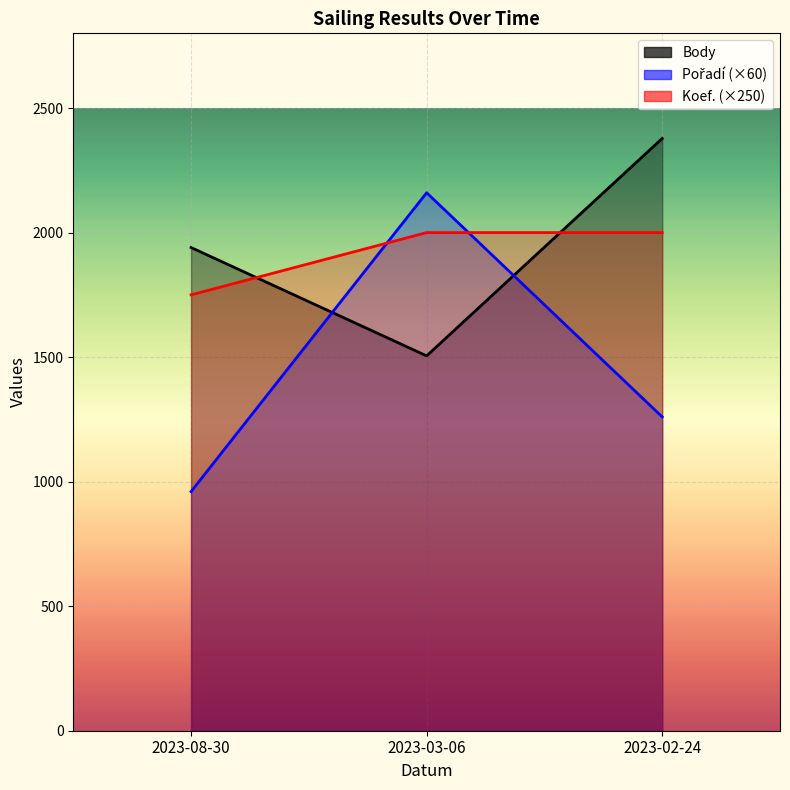

Count the number of data series in this chart.

3